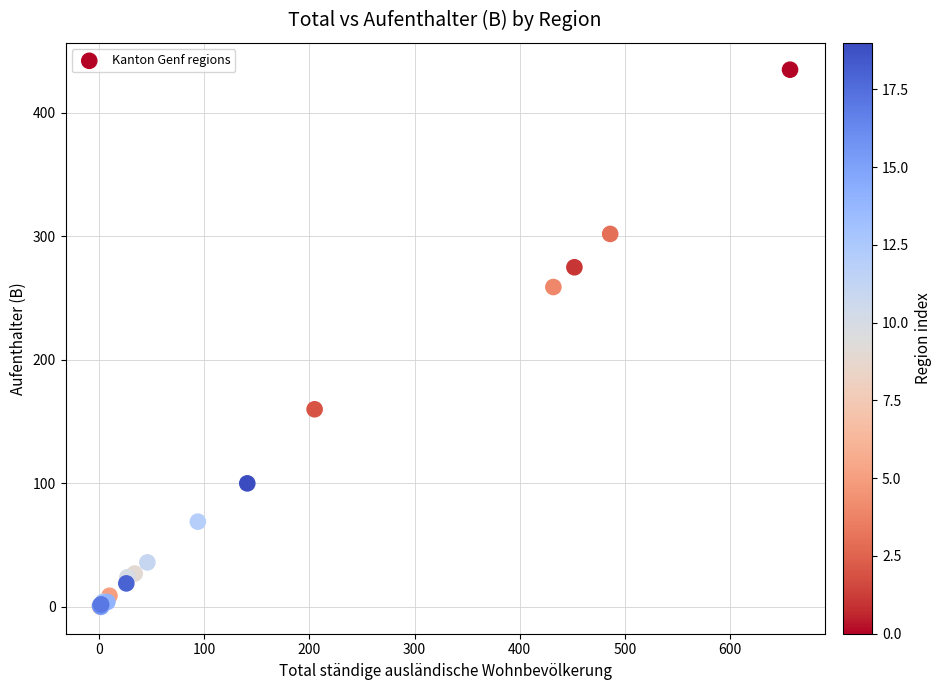

What Y value in the scatter plot is closest to 217?

259